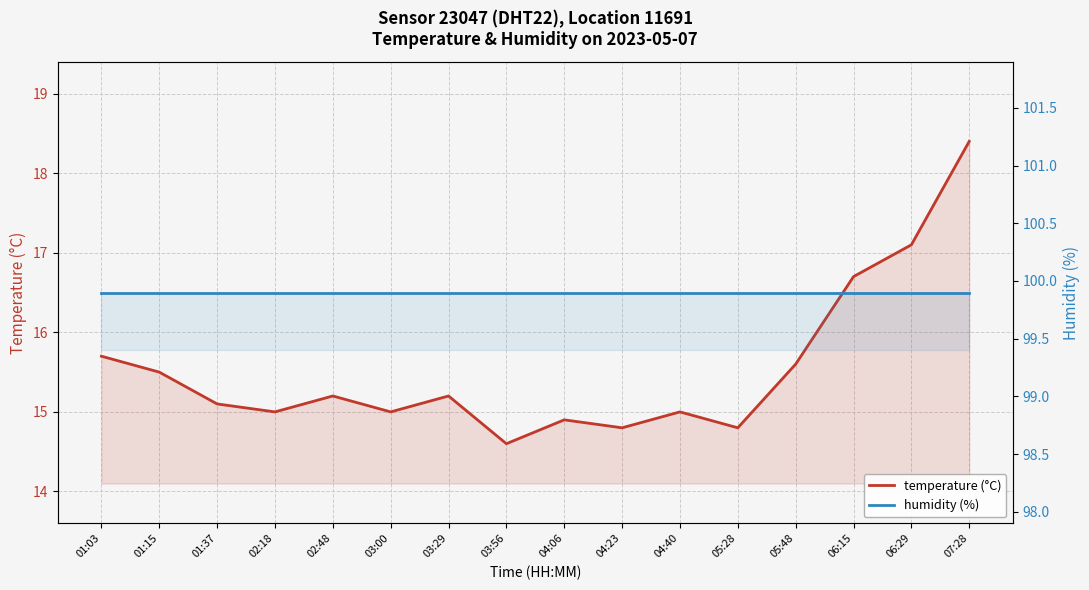

What is the total value across all series at 03:56?

114.5